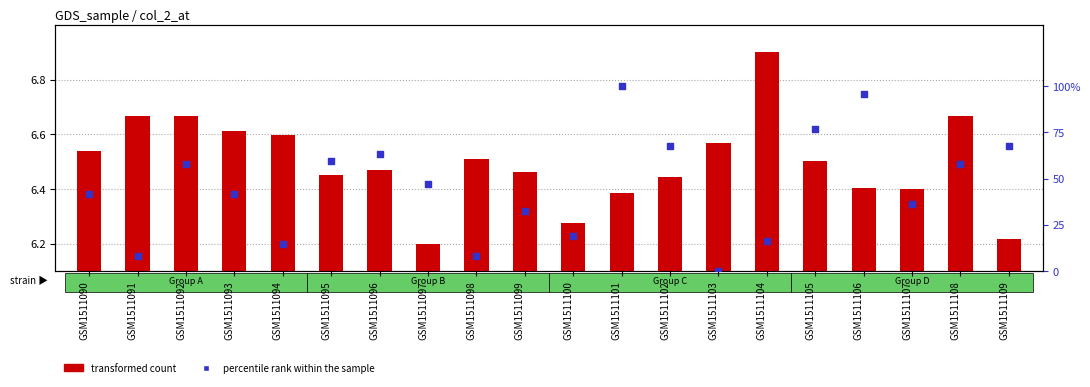

What are all the series names shown in the legend?

transformed count, percentile rank within the sample